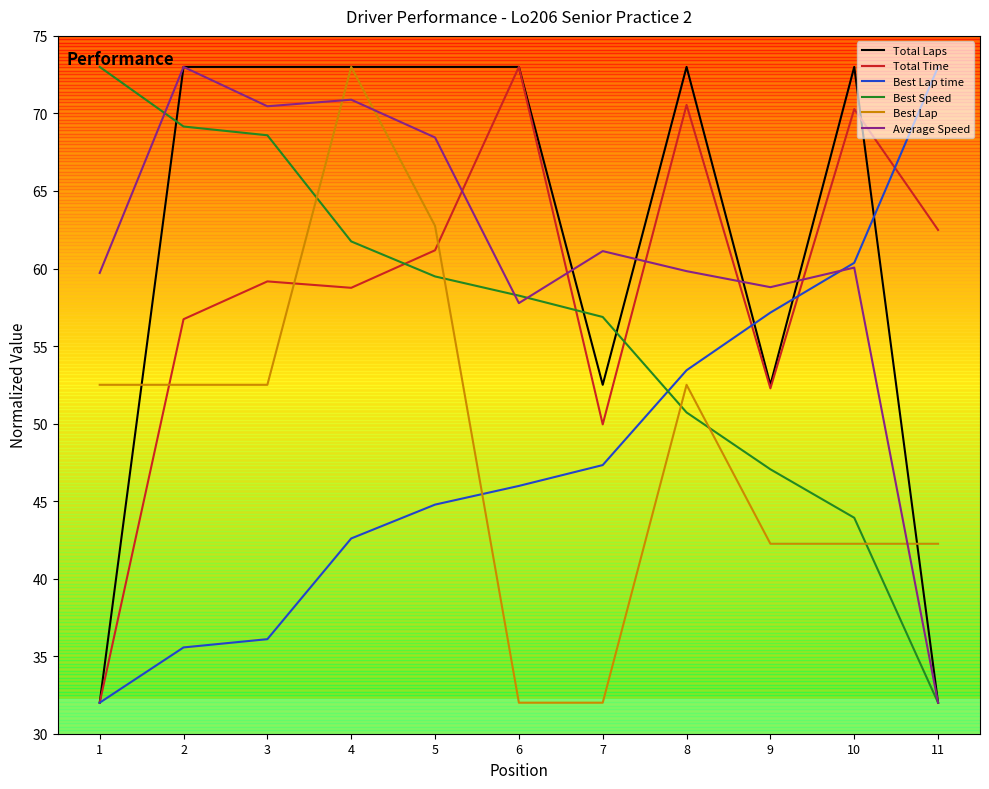

Which series ends up on top after the final intersection of Best Lap time and Best Lap?

Best Lap time